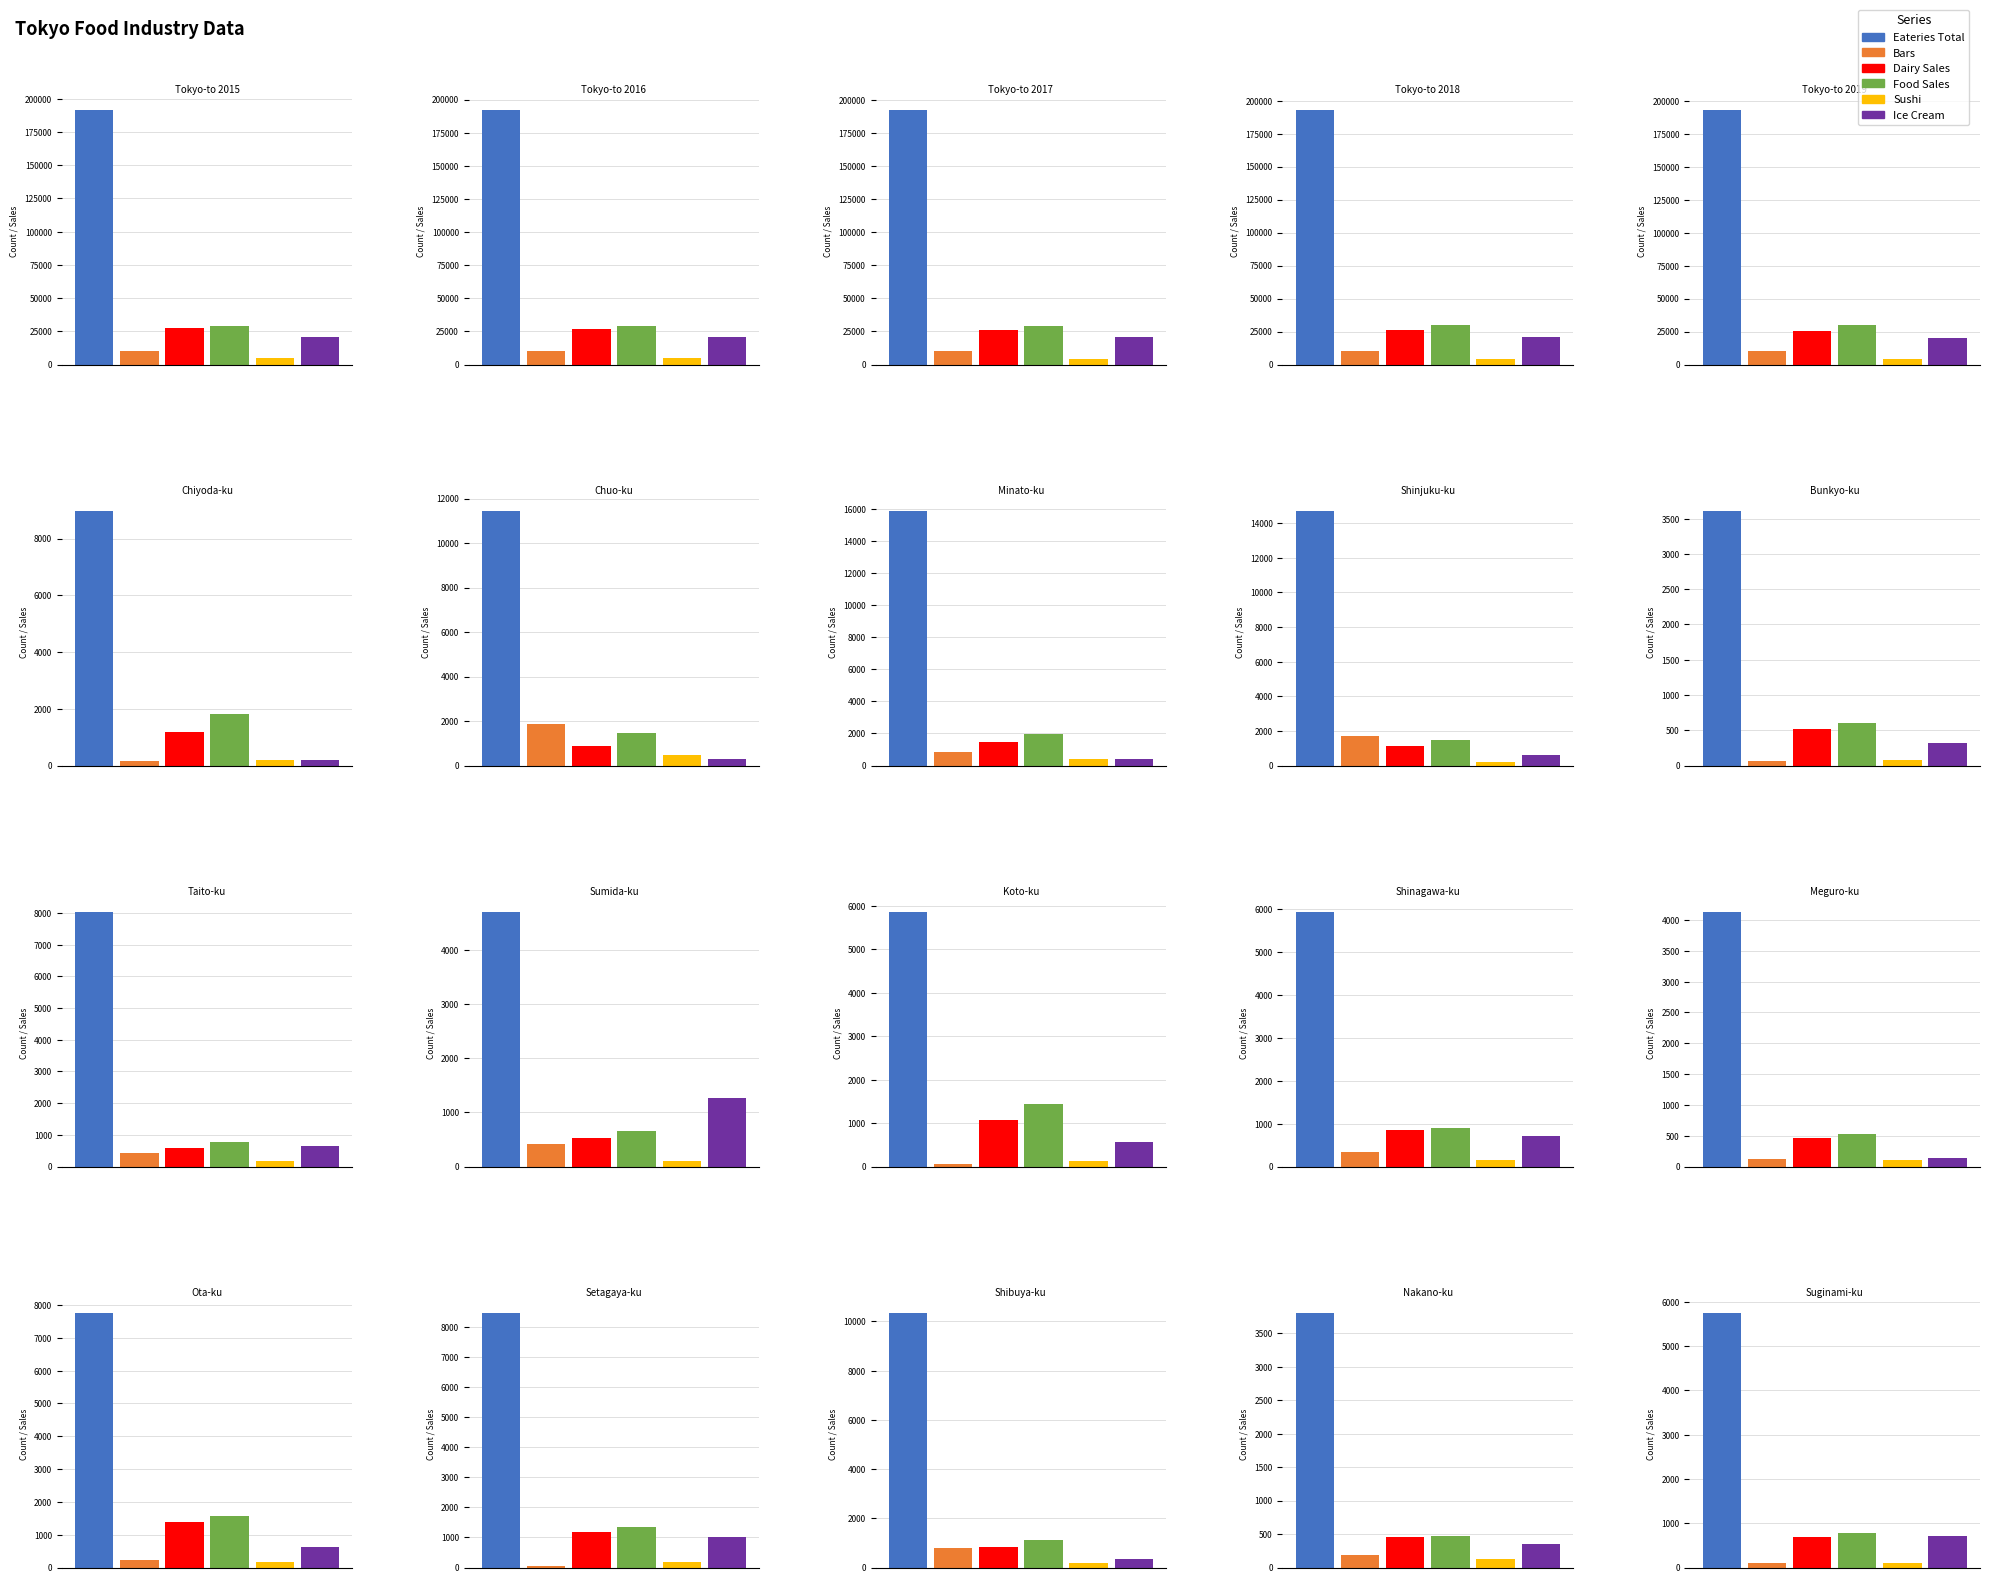

At which category is the sum across all series the highest?

Tokyo-to 2016